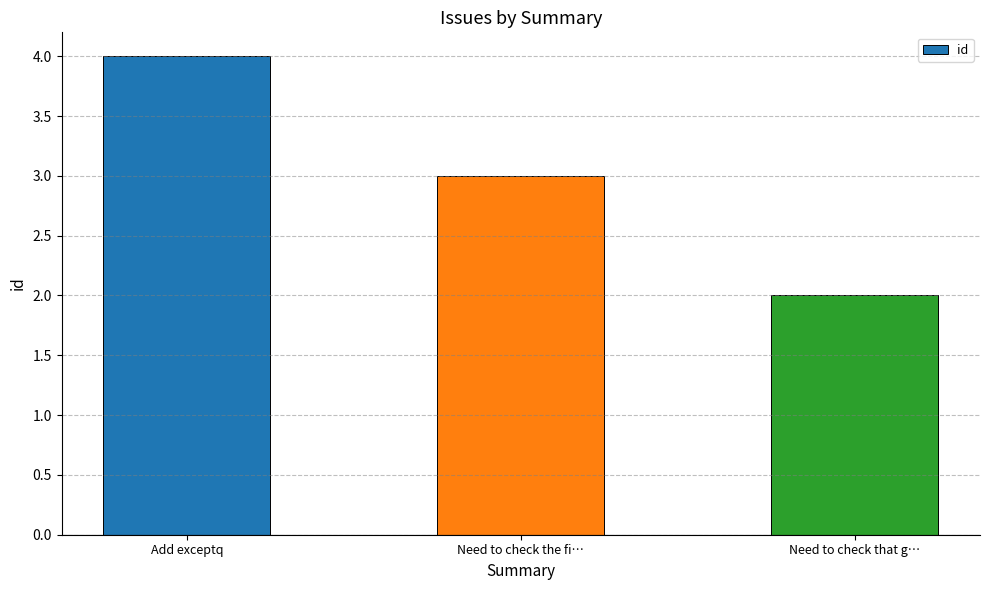

Reading left to right, list all the values displayed in this chart.

Add exceptq=4	Need to check the fi…=3	Need to check that g…=2